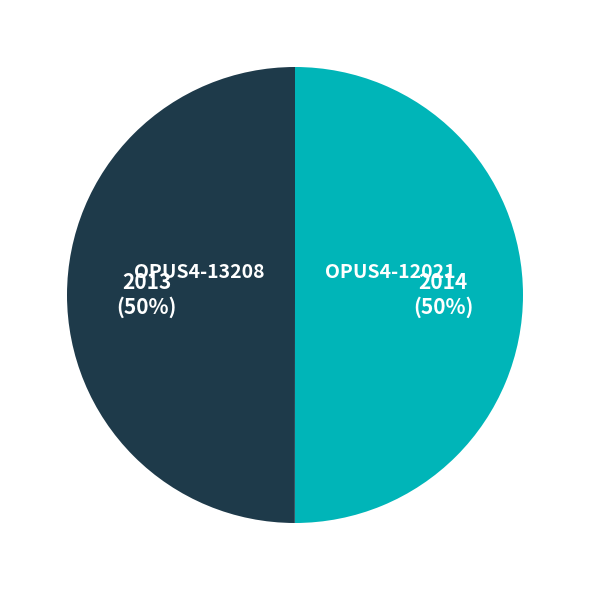

Combined, do OPUS4-13208 and OPUS4-12021 account for over 50%?

Yes